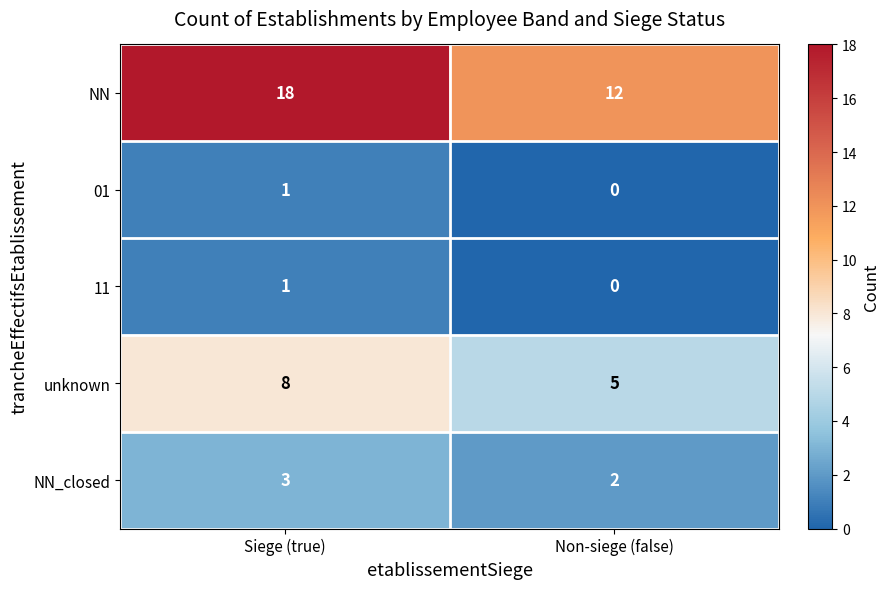

At how many categories does at least one series exceed 7?

2